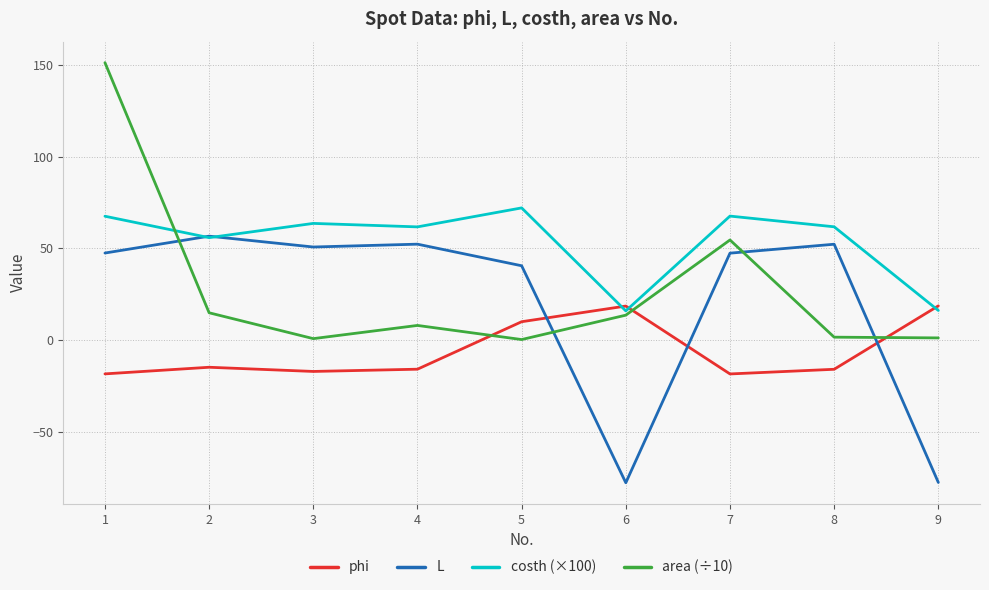

What is the sum of the phi values at 4 and 8?

-31.8